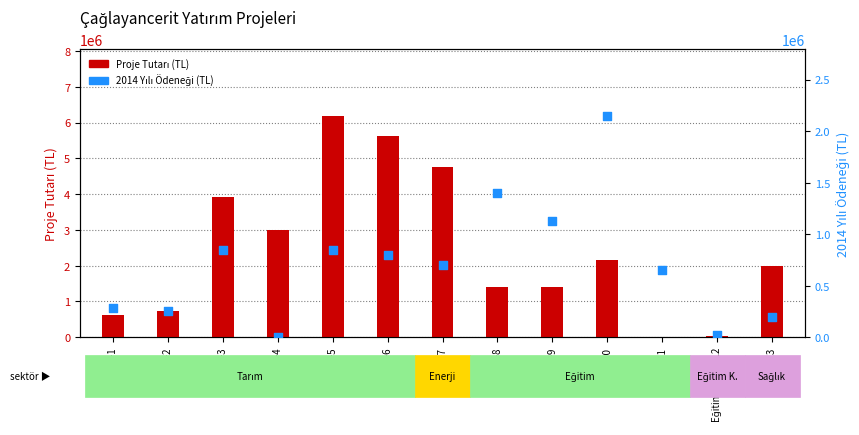

Which series reaches the maximum Y coordinate?

Proje Tutarı (TL)